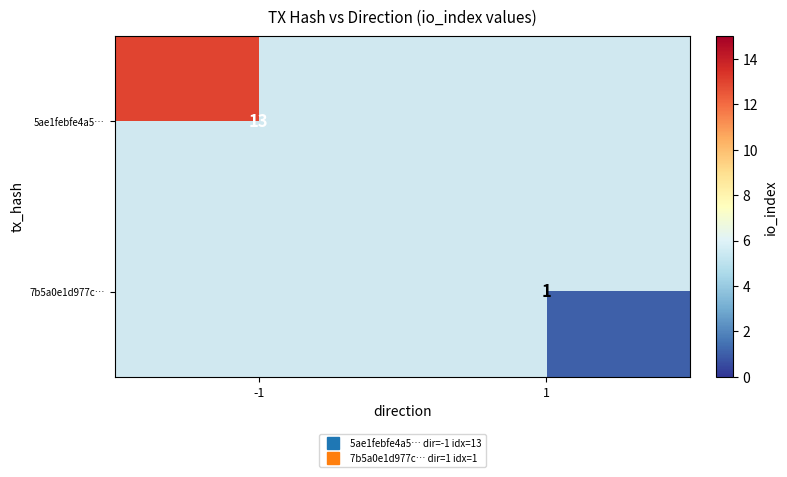

What is the sum of the 7b5a0e1d977c… values at 1 and -1?

1